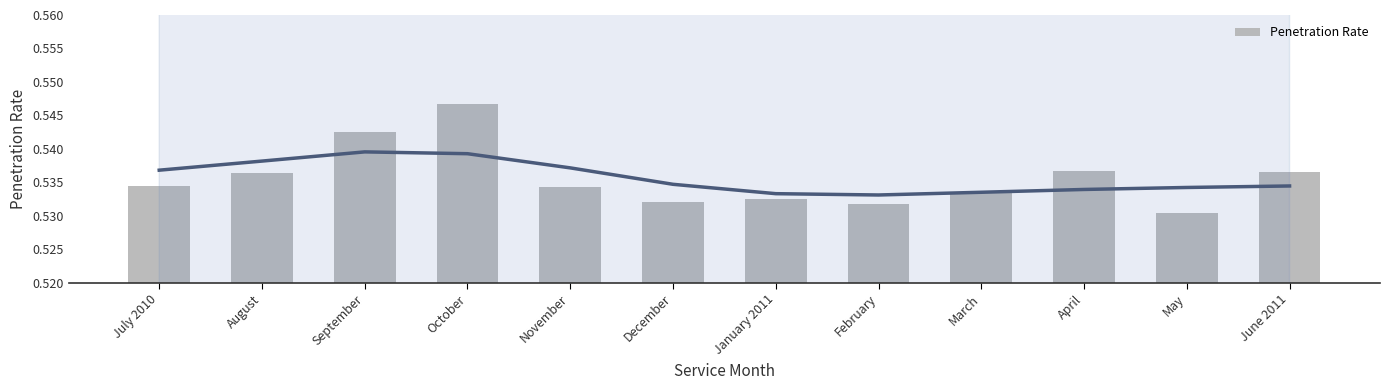

What position from the right is April?

3